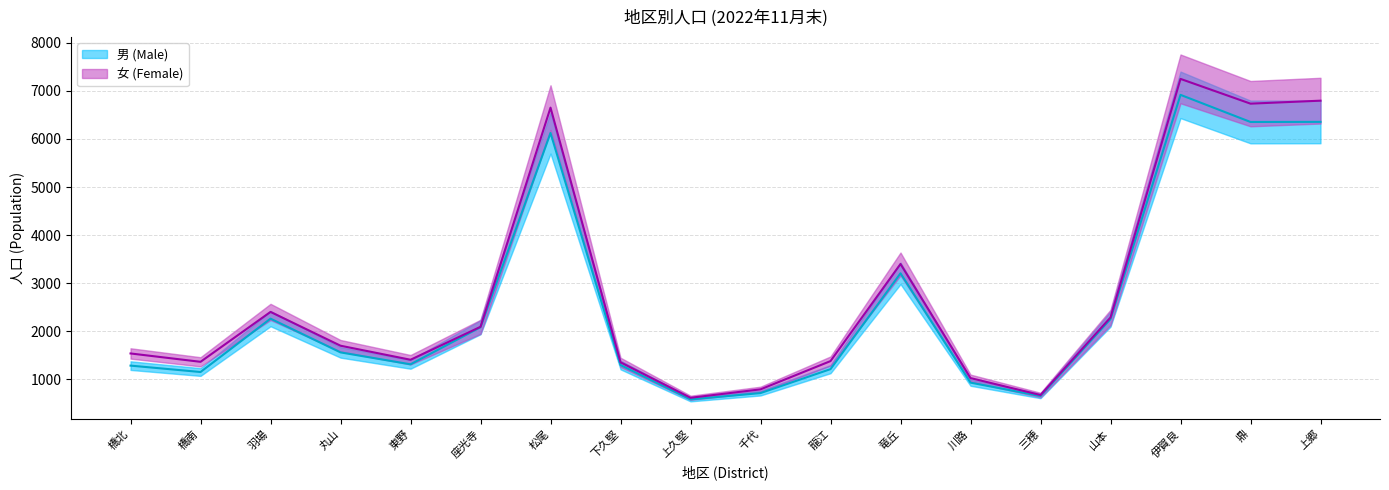

What is the sum of all 女 (Female) values?

49474